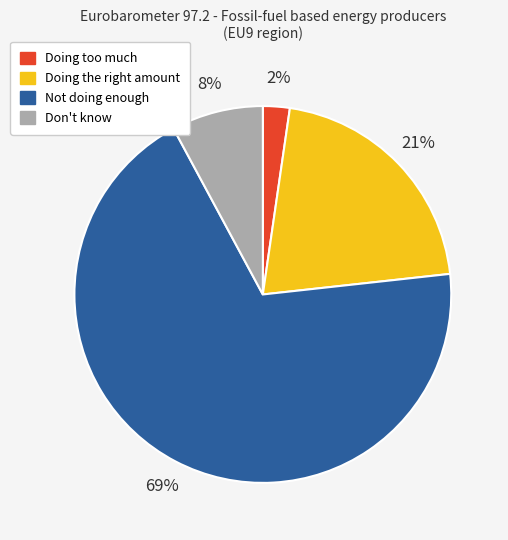

To the nearest percent, what is the average slice percentage?

25%